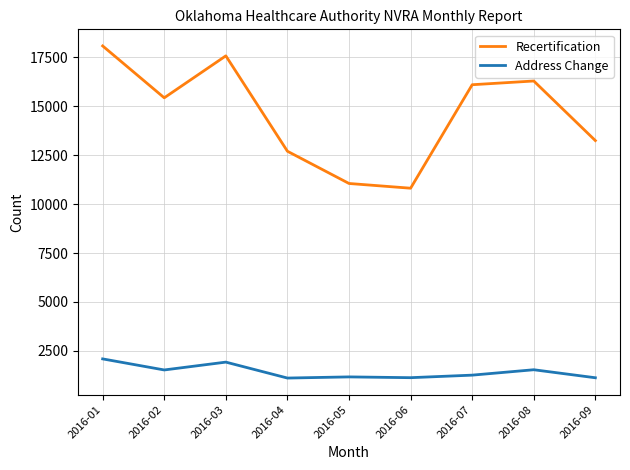

What is the minimum value shown in the chart?

1104